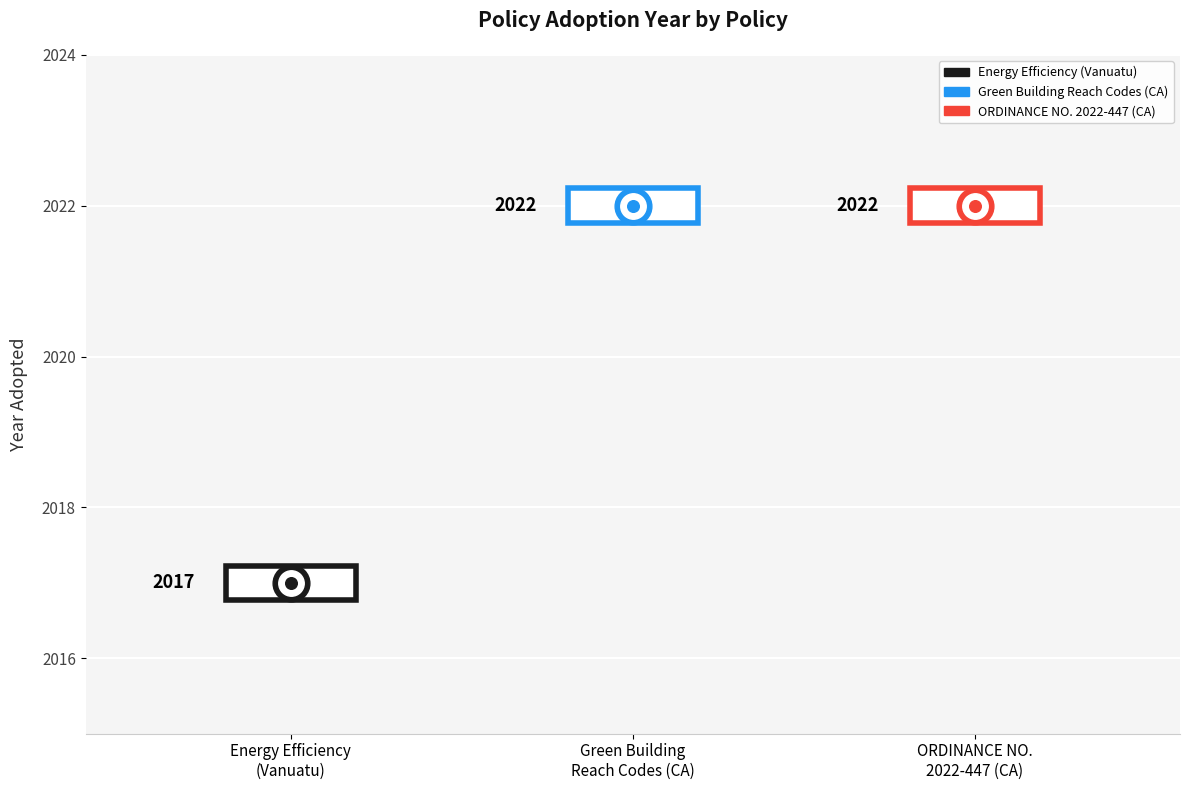

Approximately how many times larger is the value at Energy Efficiency of Electrical Appliances (Vanuatu) compared to ORDINANCE NO. 2022-447 (California)?

1.0